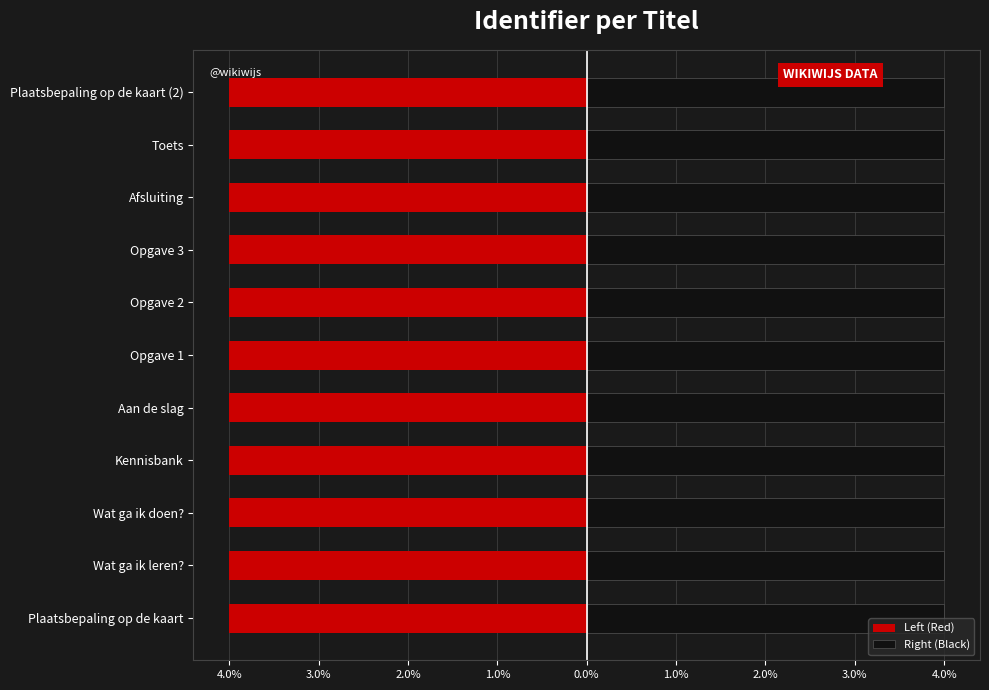

Are the bars horizontal?

Yes